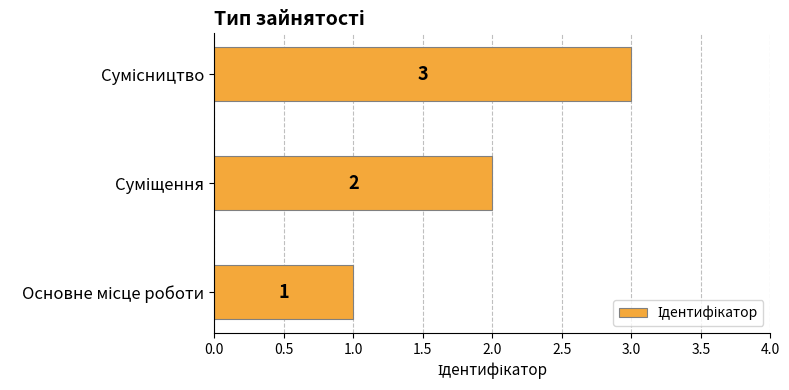

What is the maximum value shown in the chart?

3